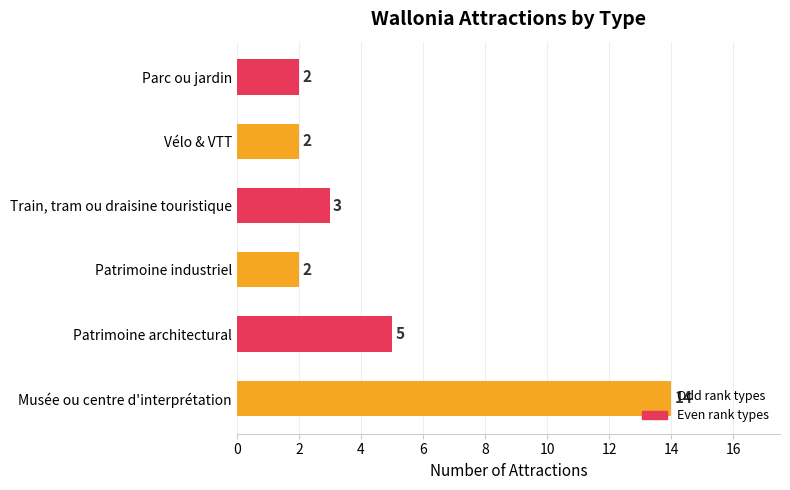

What is the maximum value shown in the chart?

14